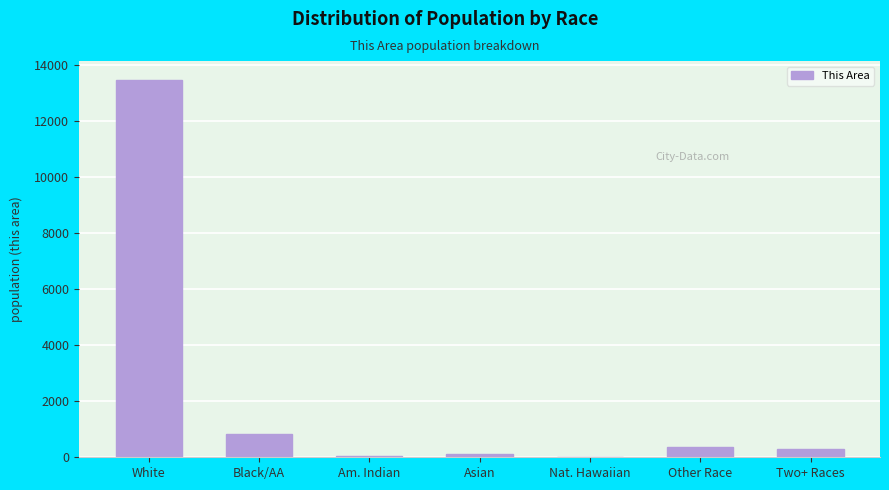

What is the sum of all values?

15111